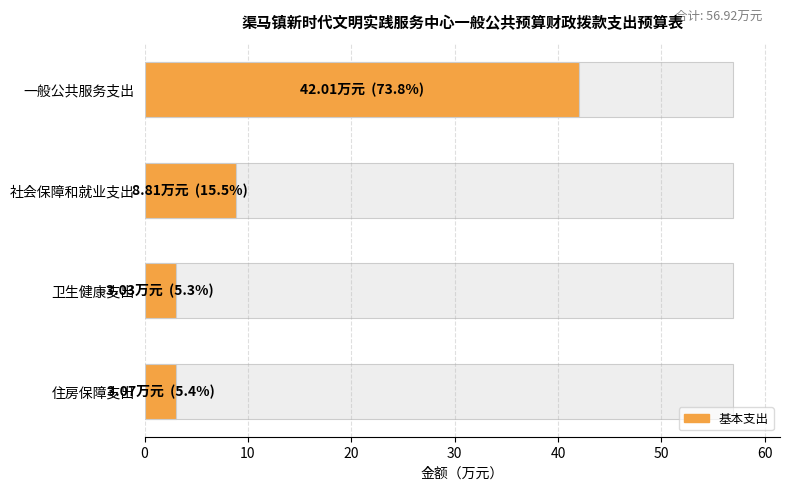

What is the average value?

14.2